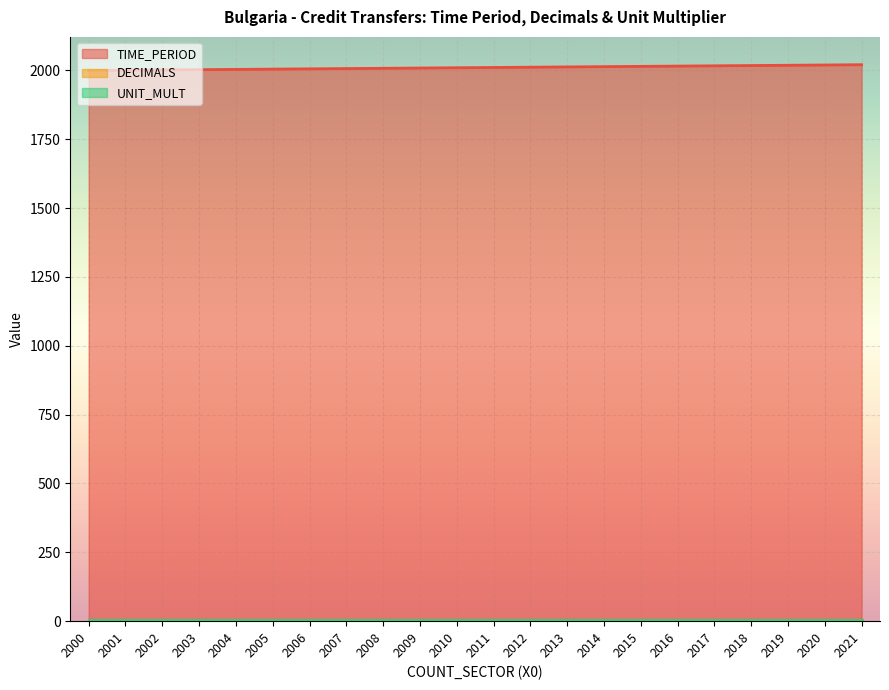

What is the average value of the TIME_PERIOD series?

2010